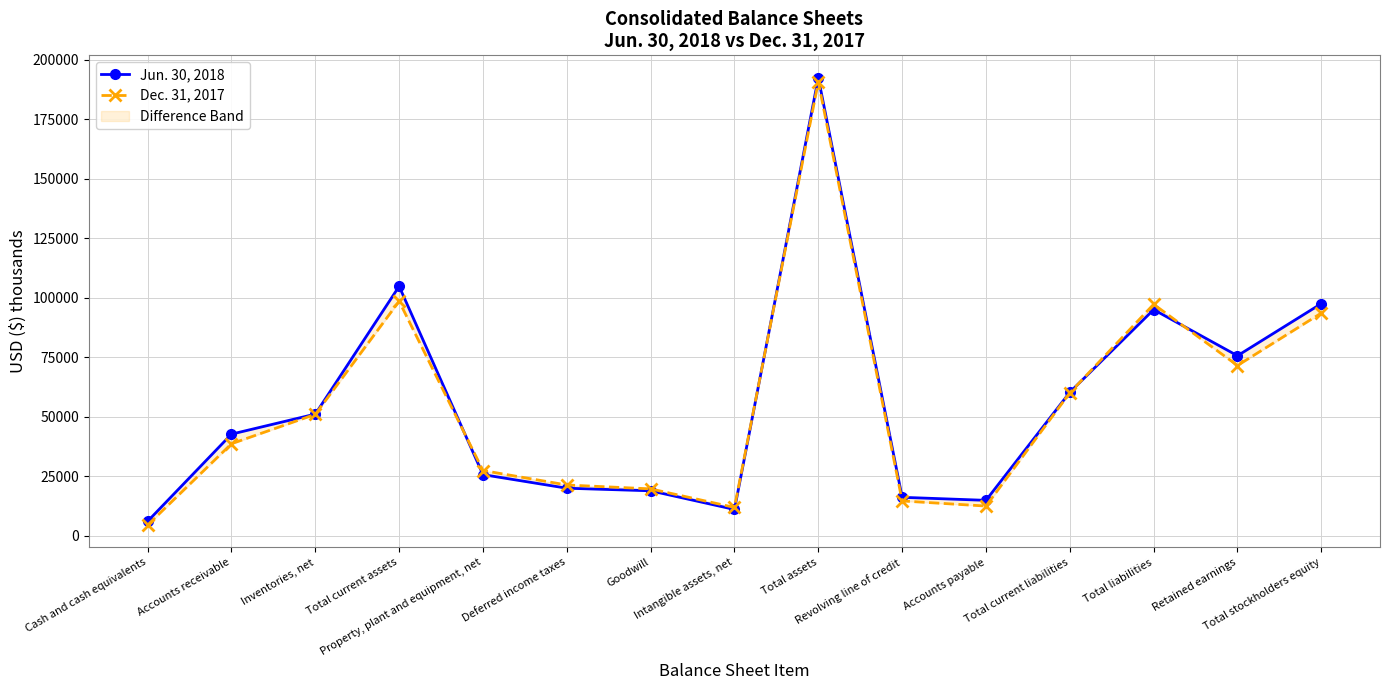

The value of Dec. 31, 2017 at Property, plant and equipment, net is 27333. True or false?

True